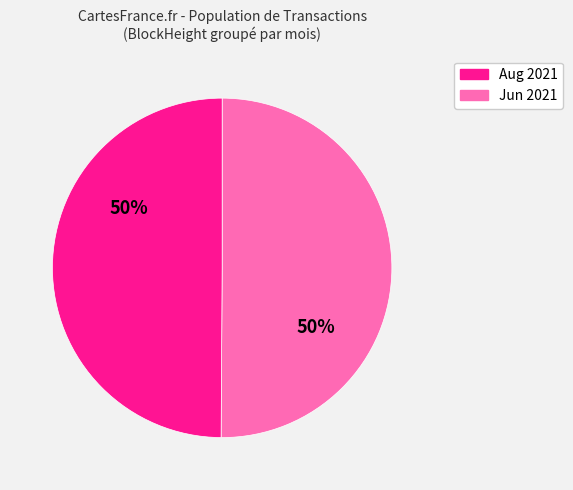

To the nearest percent, what is the average slice percentage?

50%